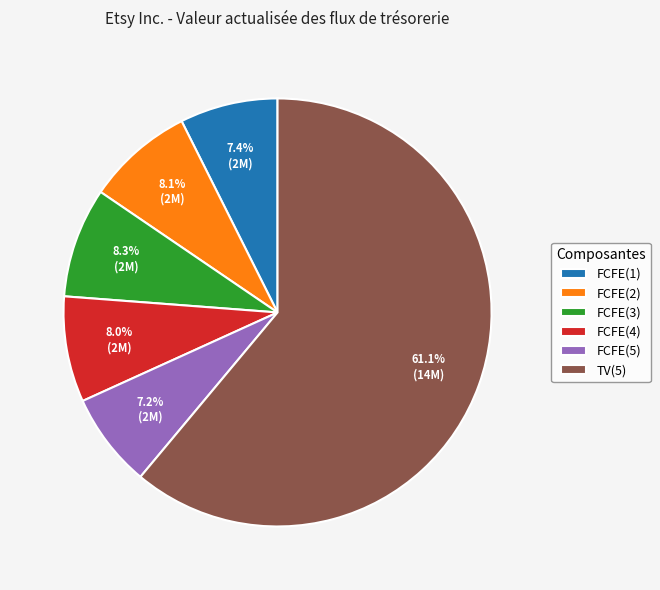

Which slice represents more than half of the pie?

TV(5)